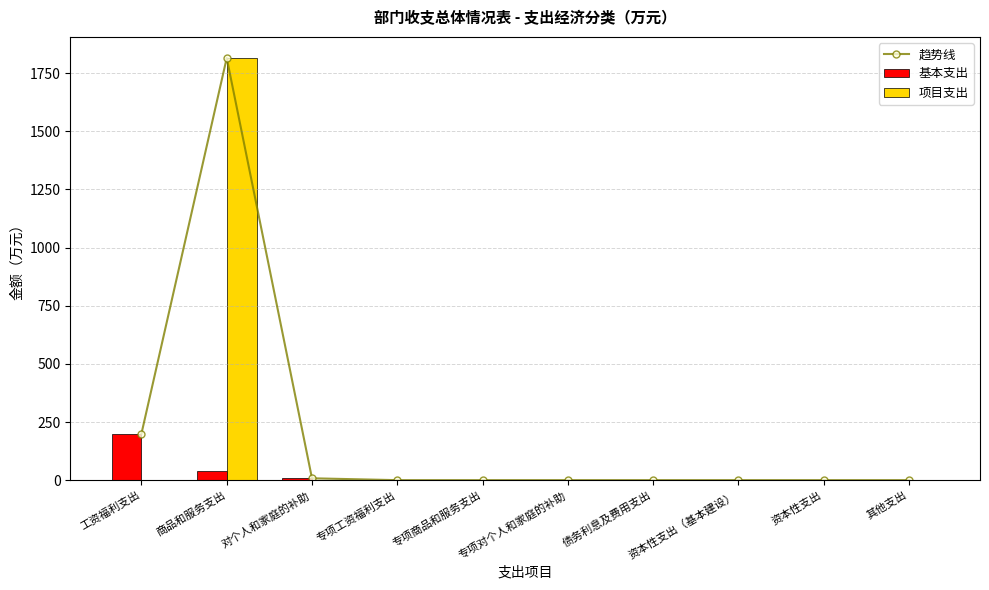

Which series changed the most between 工资福利支出 and 专项商品和服务支出?

基本支出